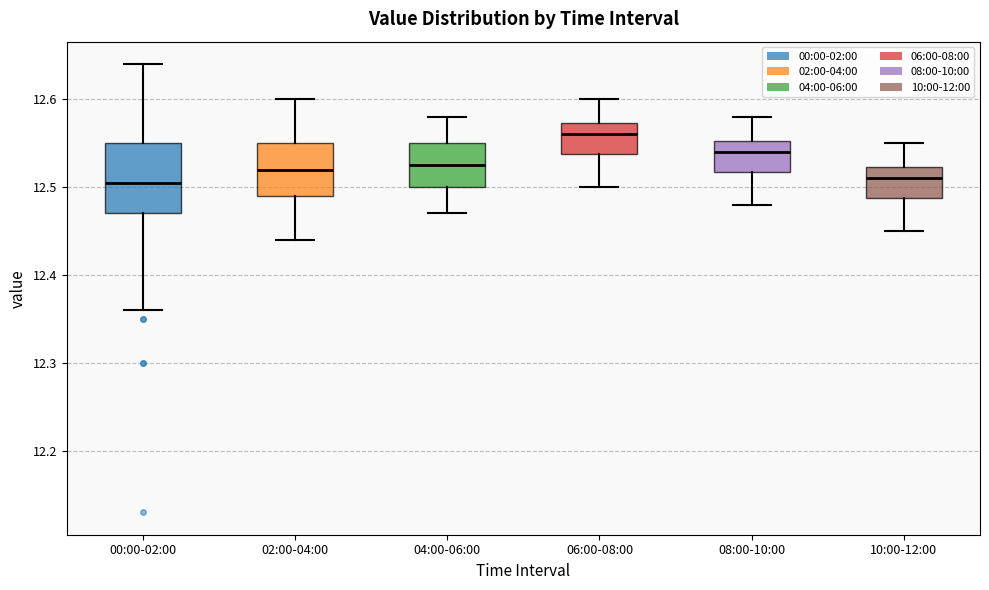

Where is the lower edge of the box for 10:00-12:00 on the y-axis? The values are not printed on the chart, so give them approximately, as read against the axis.

12.49